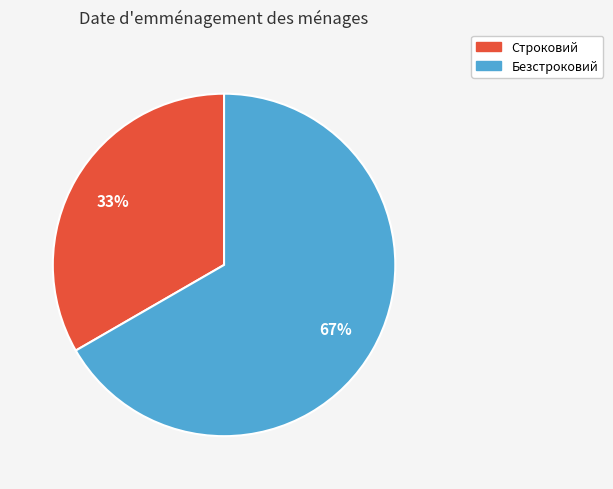

How many segments does this pie chart have?

2